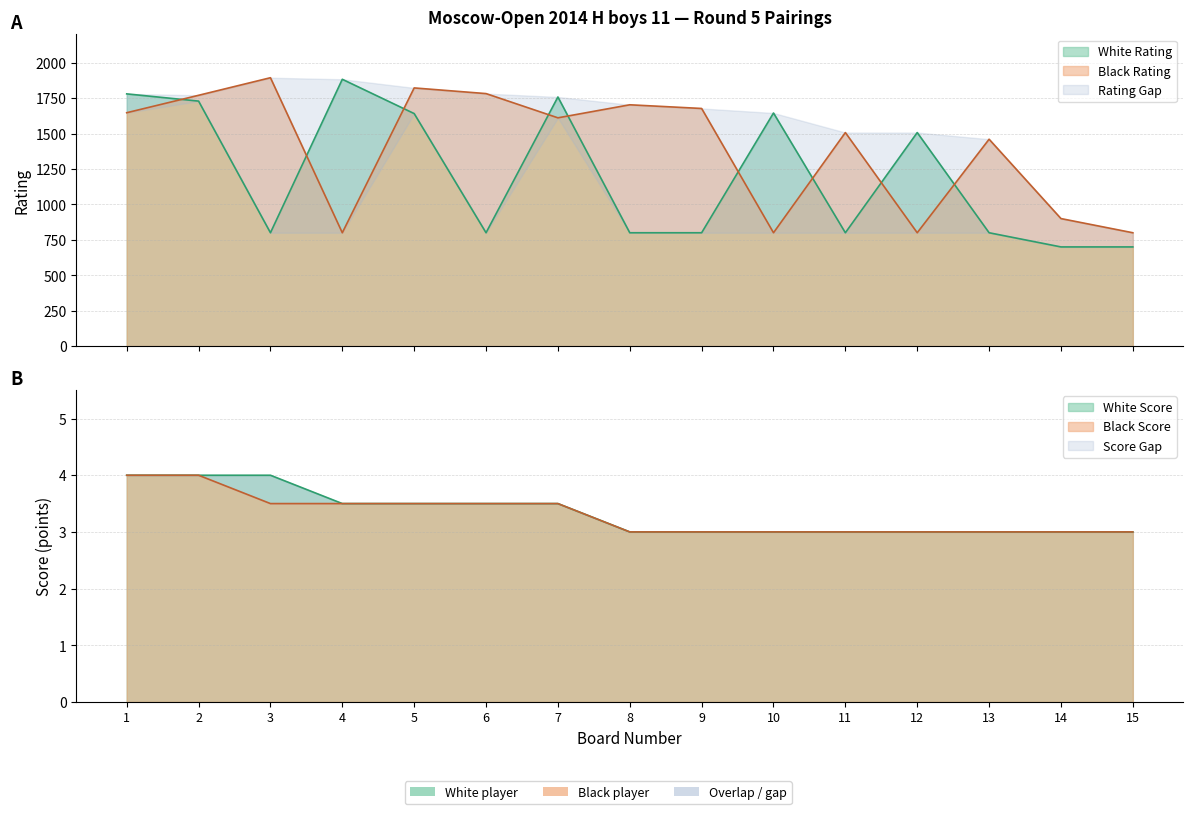

Which has a higher value, 11 or 2?

2